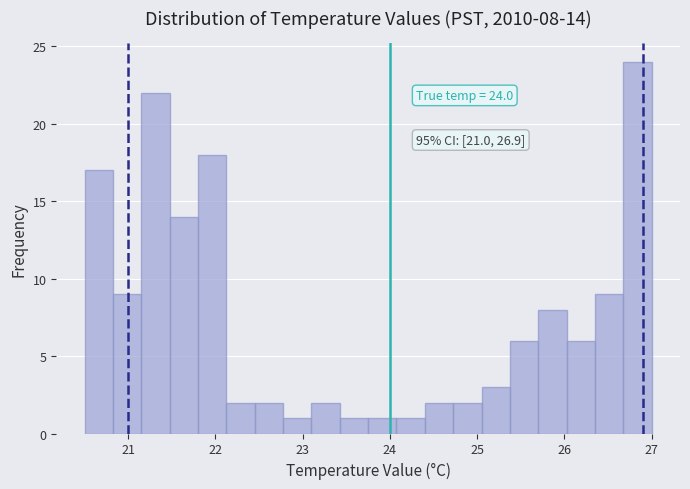

Around what value on the x-axis is the tallest bar? Give the approximate position of its centre, as read against the axis.

26.8